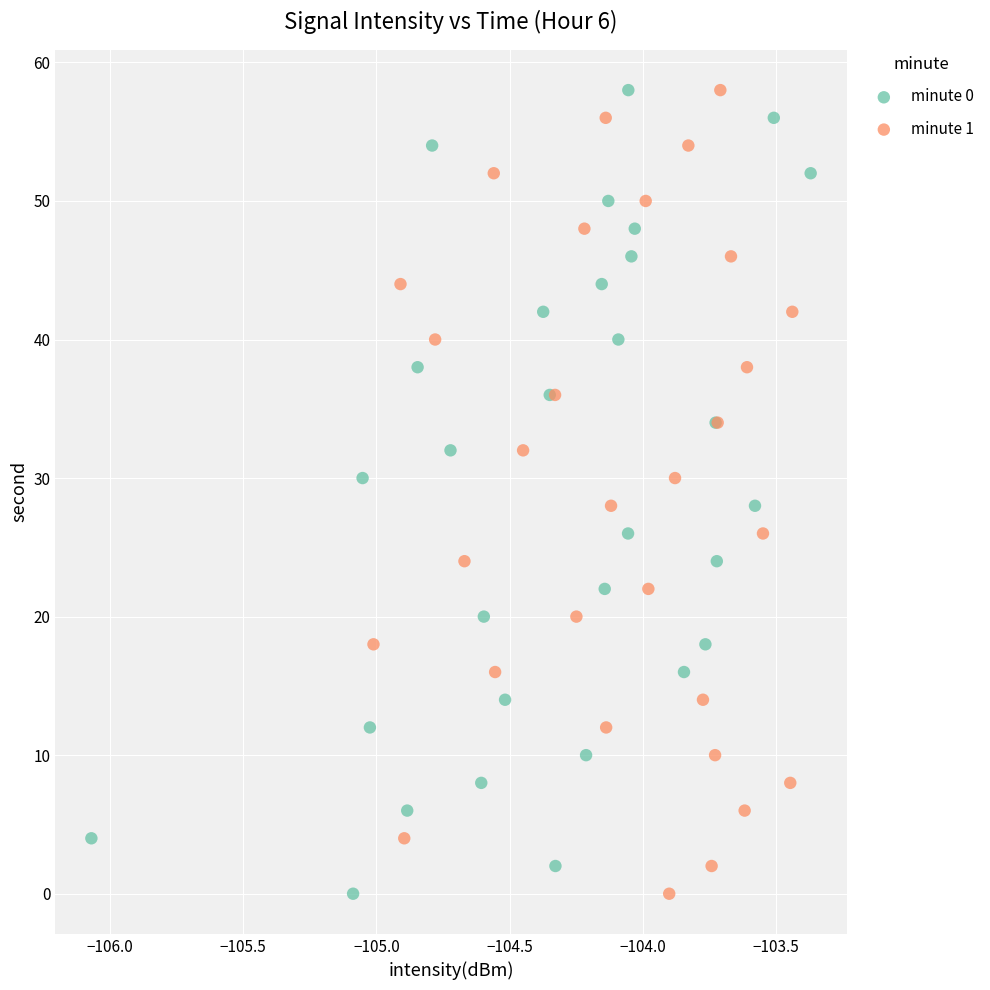

What are all the series names shown in the legend?

minute 0, minute 1